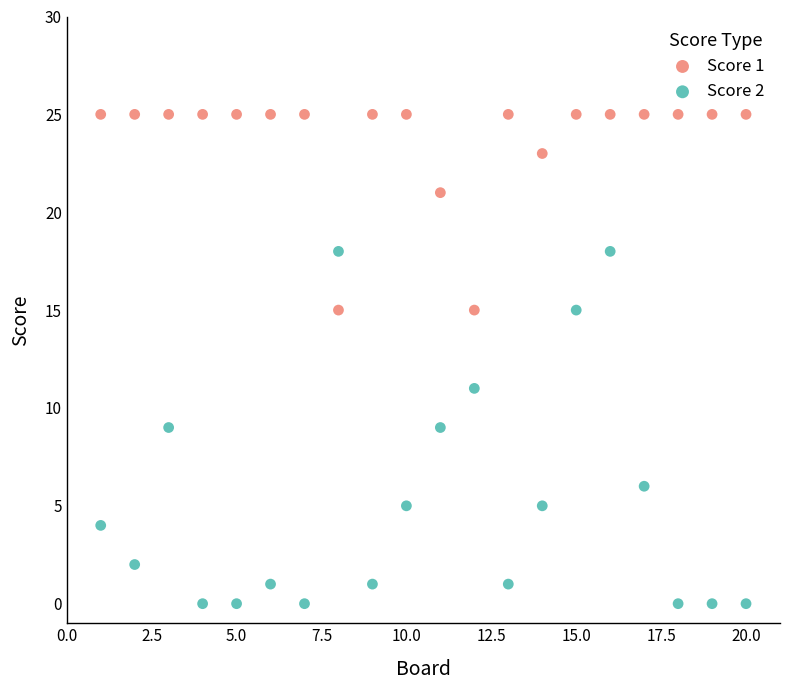

What is the X range (max minus min) for the scatter plot?

19